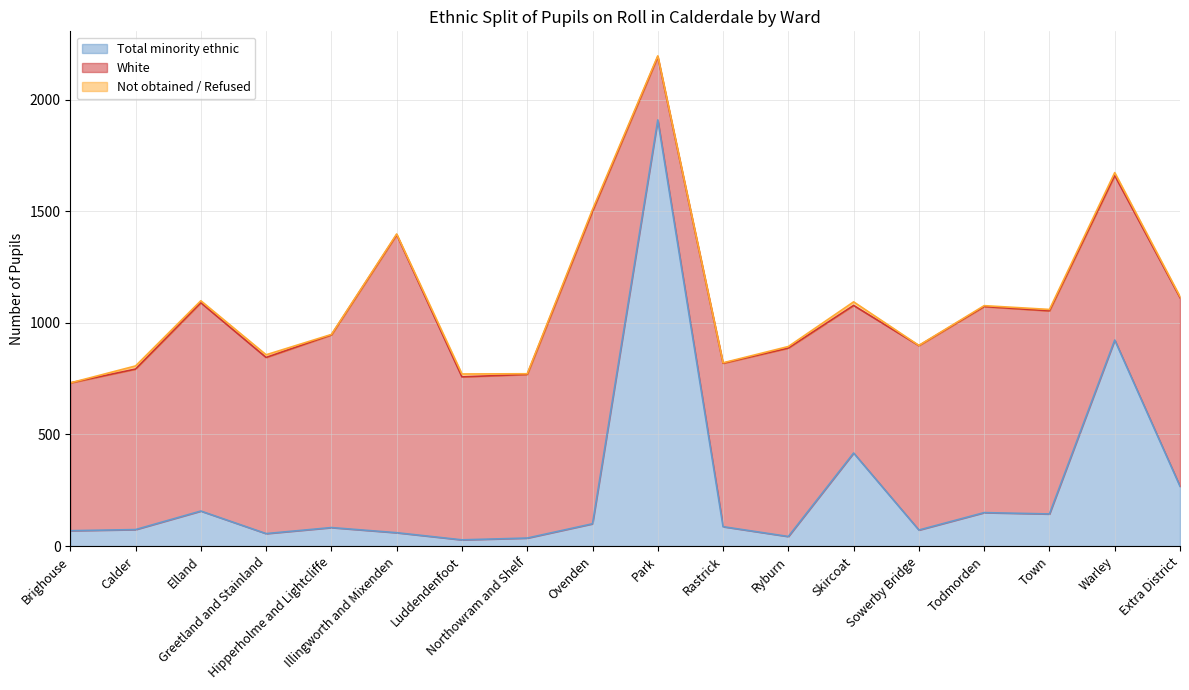

Rank the series at Skircoat from highest to lowest value.

White, Total minority ethnic, Not obtained / Refused